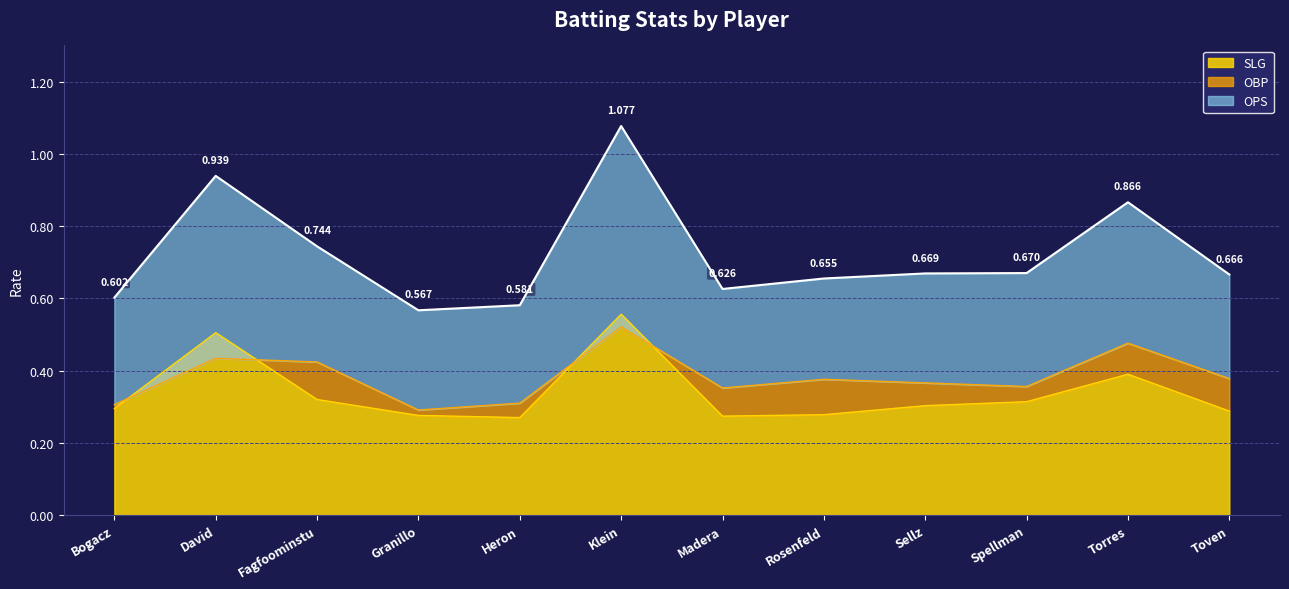

Is it true that SLG equals 0.4 at Torres?

True